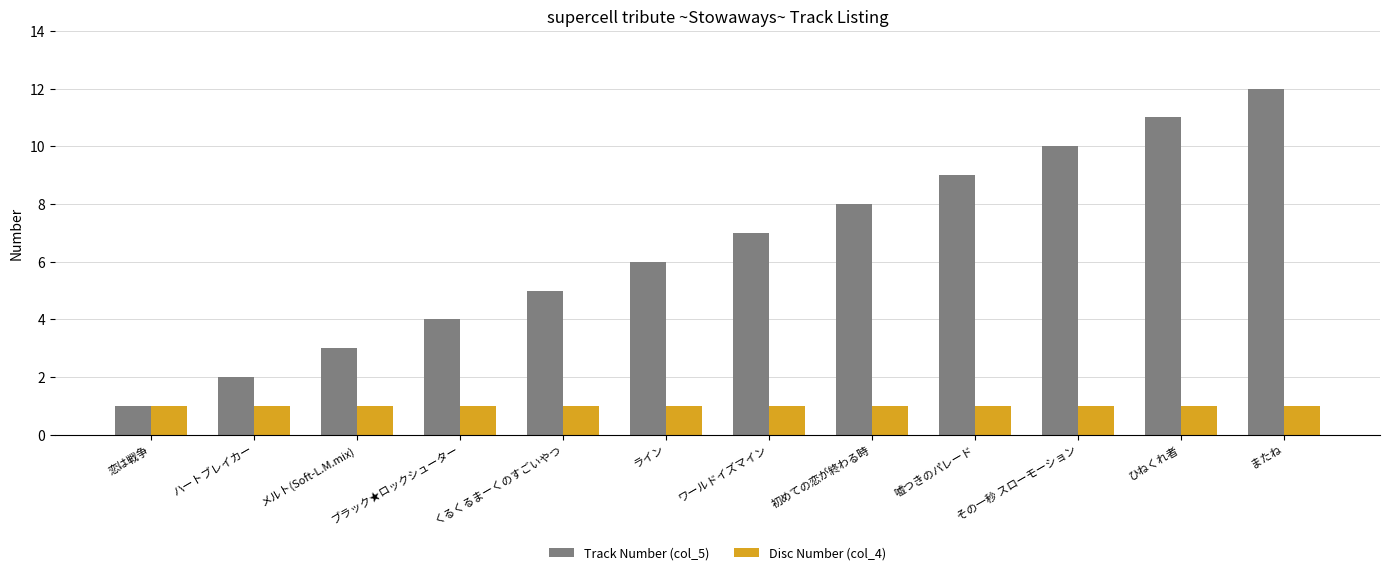

At which category is the sum across all series the highest?

またね